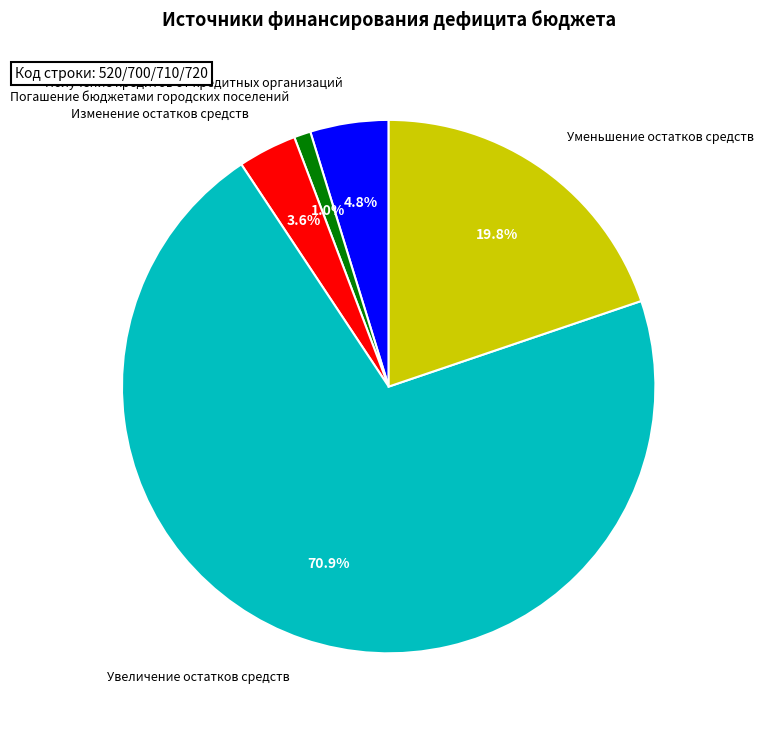

Between Увеличение остатков средств and Получение кредитов от кредитных организаций, which is larger?

Увеличение остатков средств